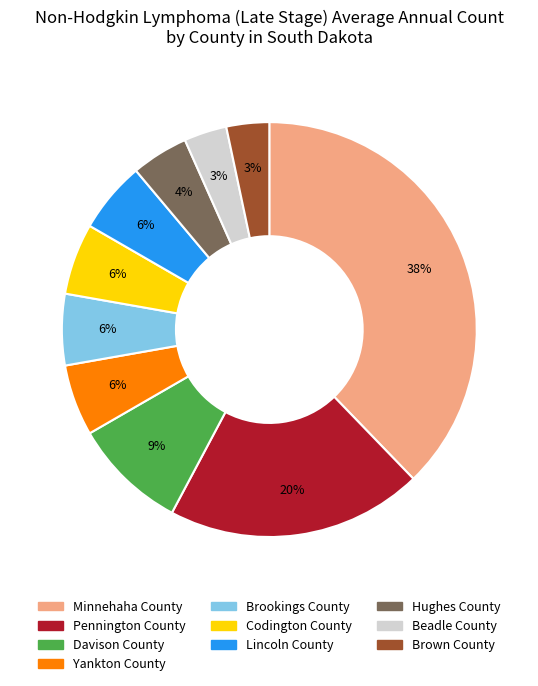

Between Pennington County and Codington County, which is larger?

Pennington County